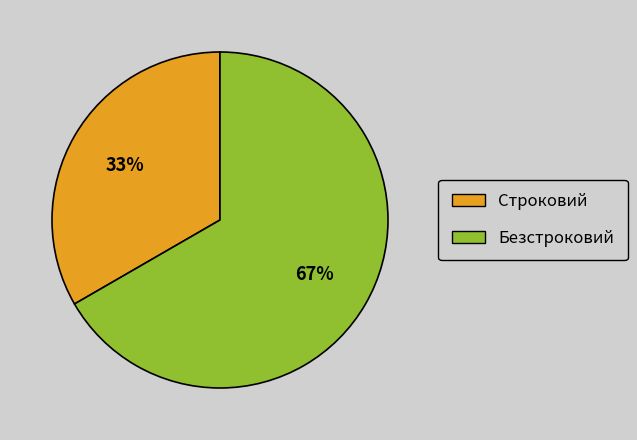

Count the number of slices in the pie.

2